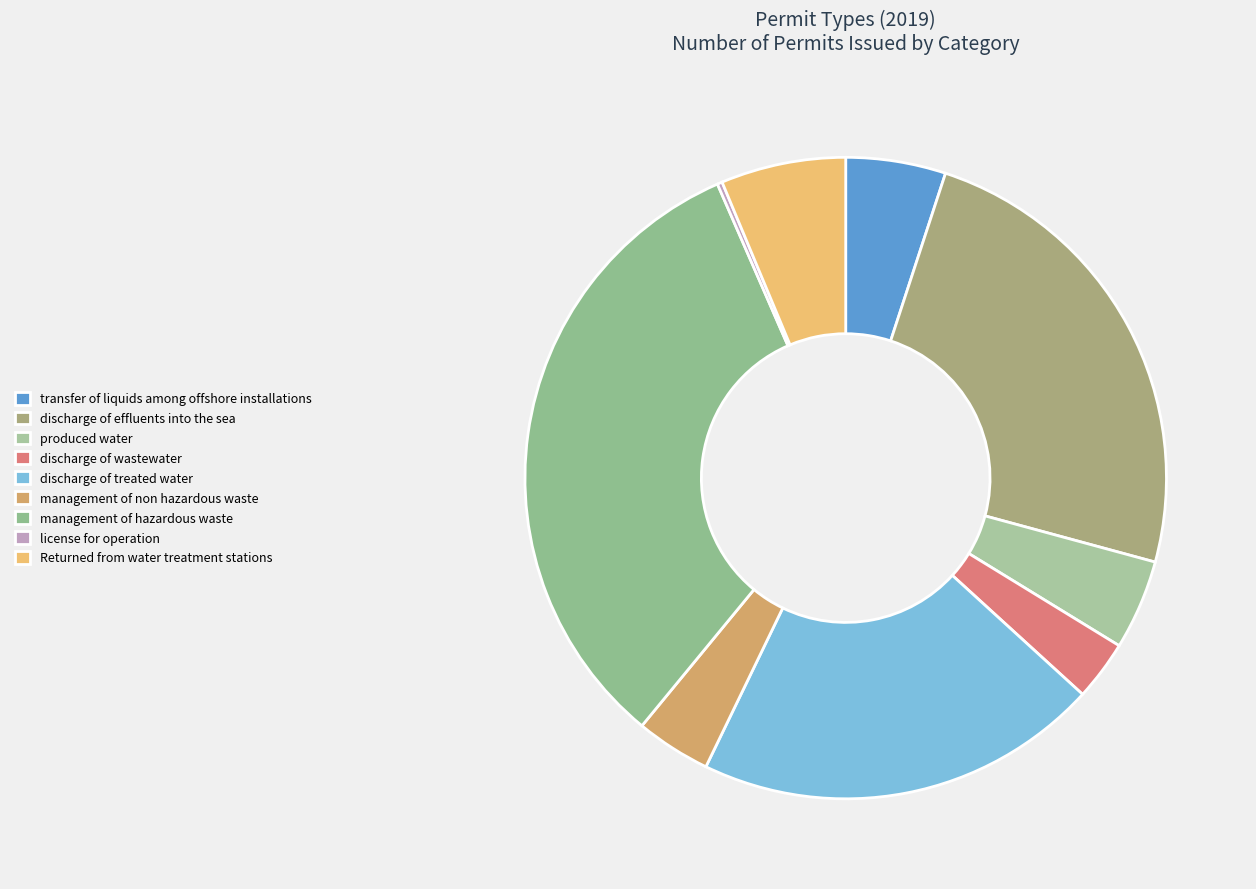

The Returned from water treatment stations slice represents 20% of the pie. True or false?

False